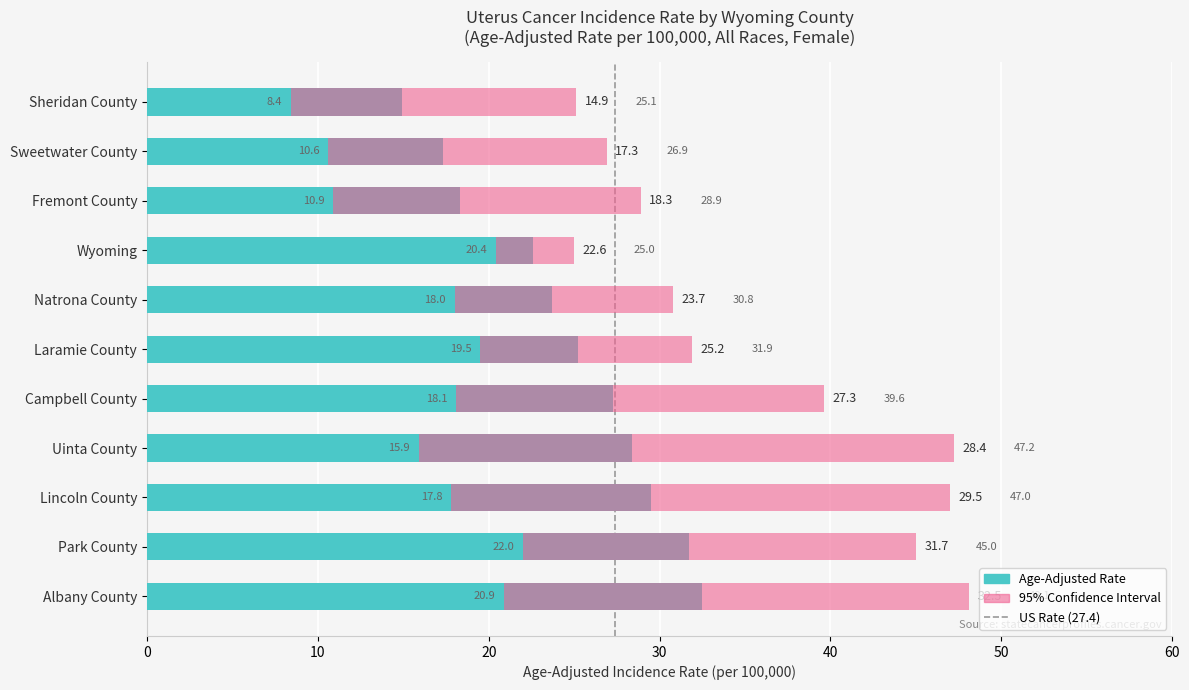

How many values in the Age-Adjusted Rate series are below 25?

5